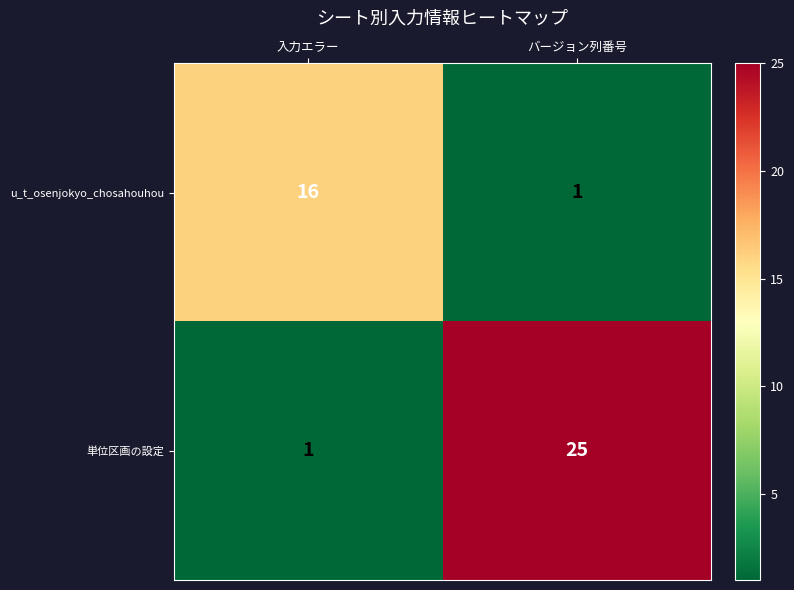

Which category has the highest value across all series?

バージョン列番号